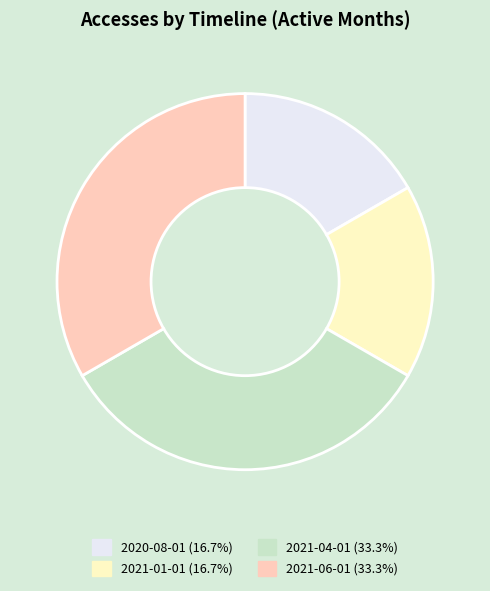

Is there a majority slice in this chart?

No